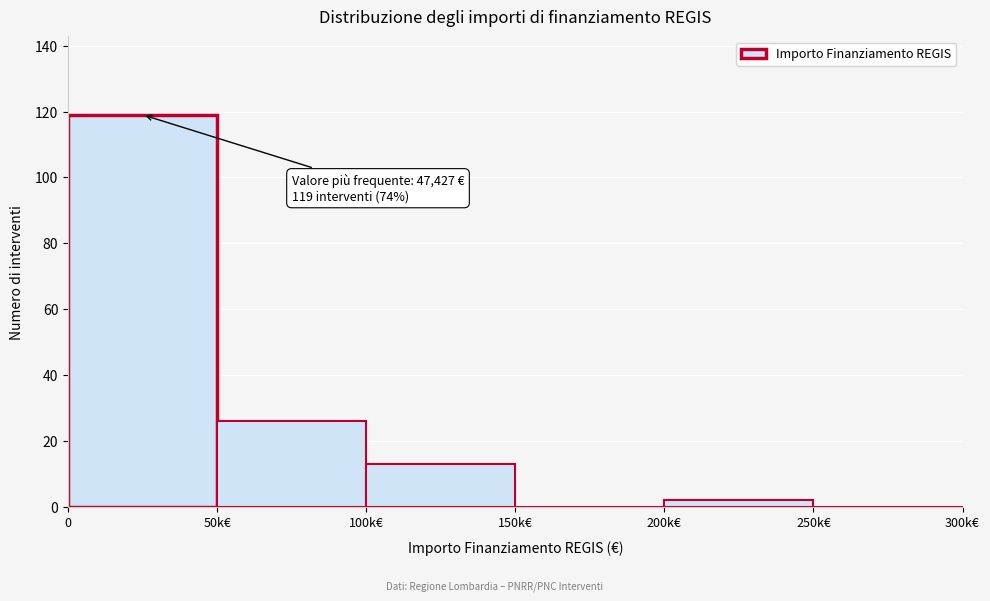

Reading left to right, what are all the values shown in this chart?

0=119	50k€=26	100k€=13	150k€=0	200k€=2	250k€=0